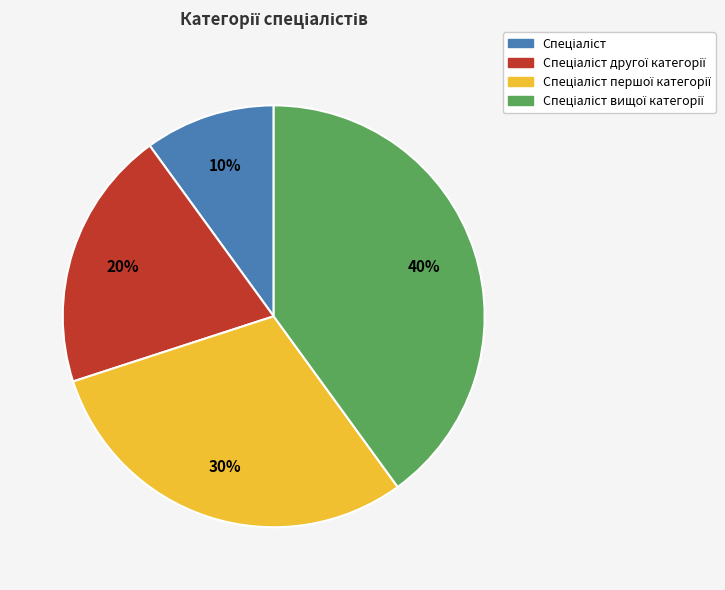

Is there any slice that represents more than half of the pie?

No